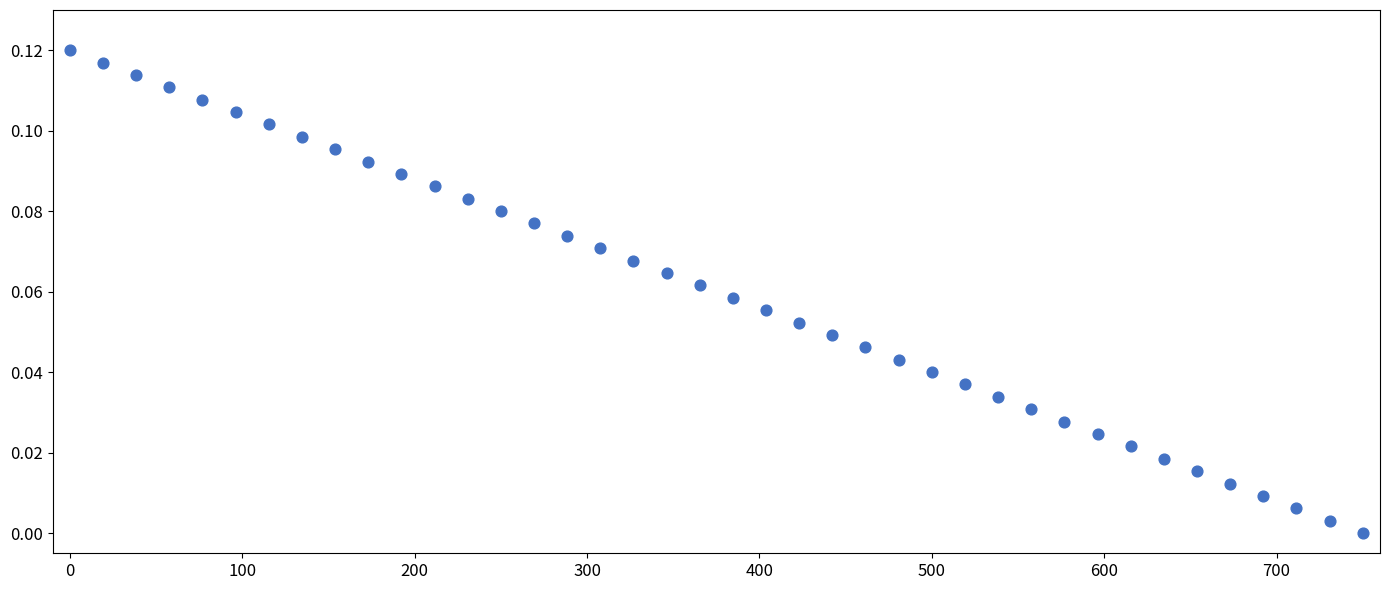

What is the range of X values (max minus min)?

750.0